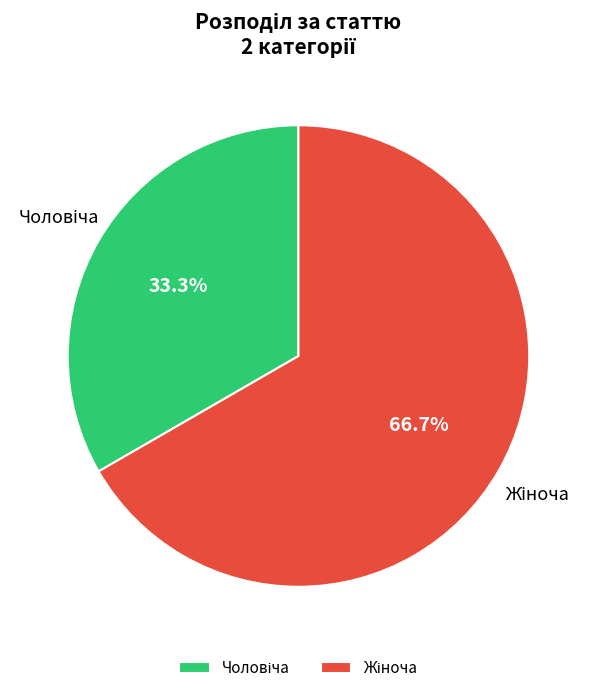

Count the number of slices in the pie.

2